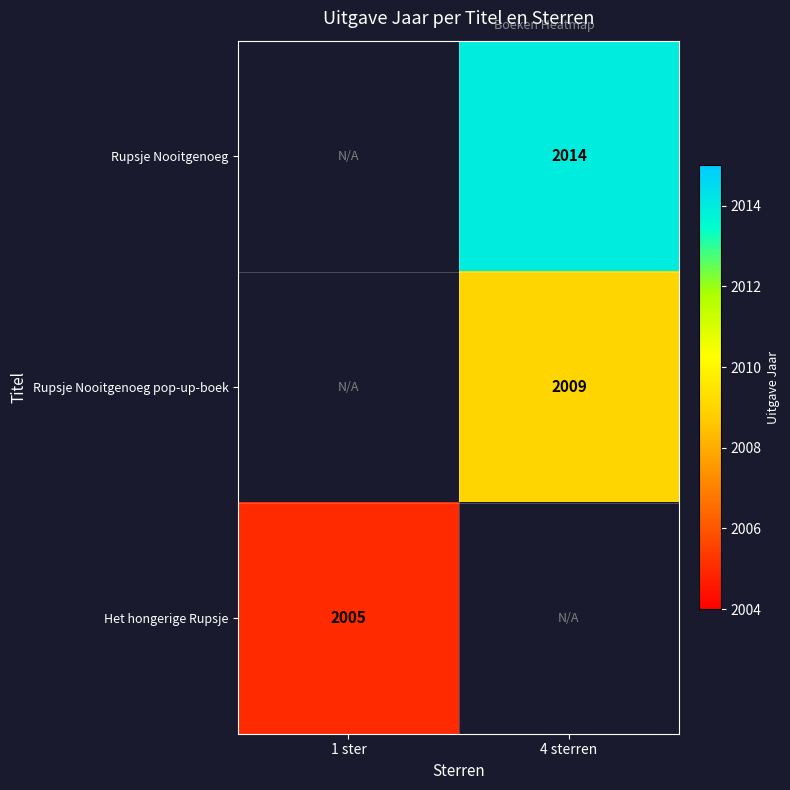

The Rupsje Nooitgenoeg pop-up-boek series shows 3239 at 4 sterren. True or false?

False